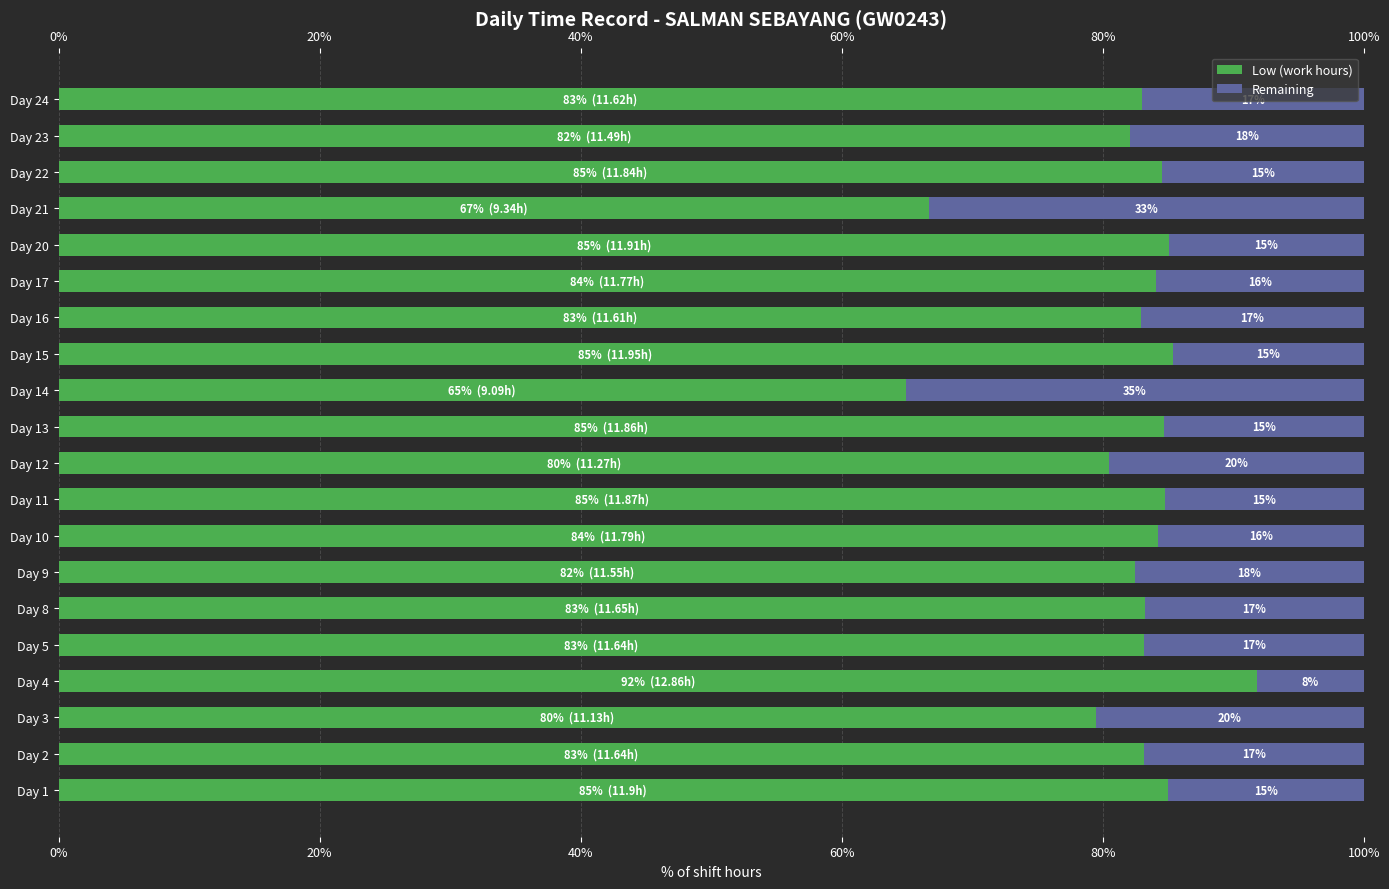

What is the highest value of the Low (work hours) series?

91.9